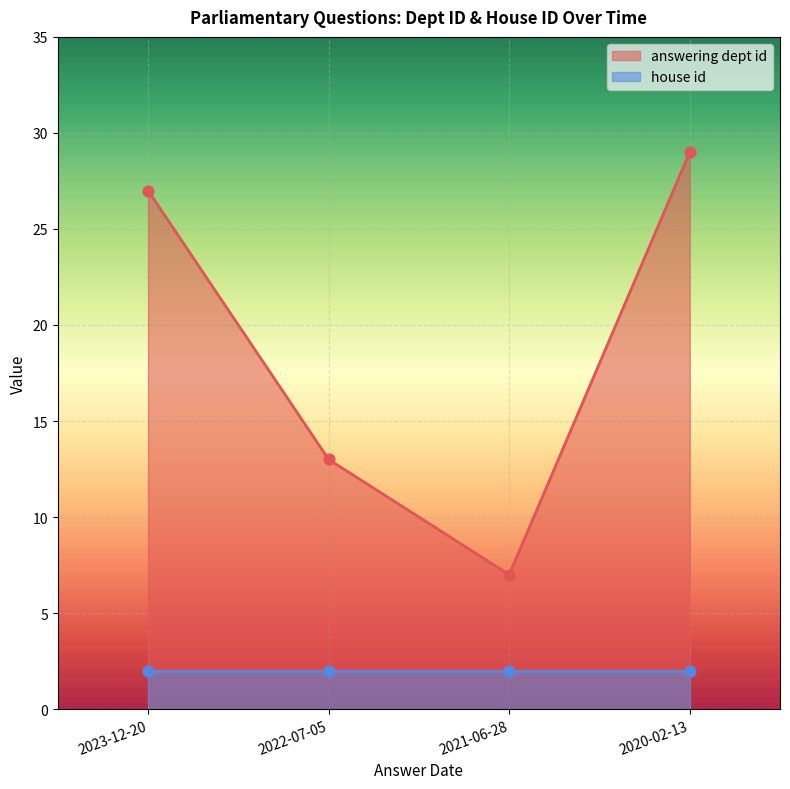

What is the change in value from 2023-12-20 to 2022-07-05?

-14